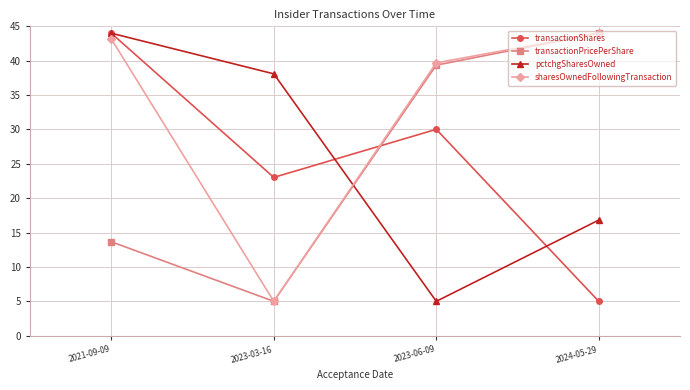

Read the sharesOwnedFollowingTransaction value at 2021-09-09.

43.2